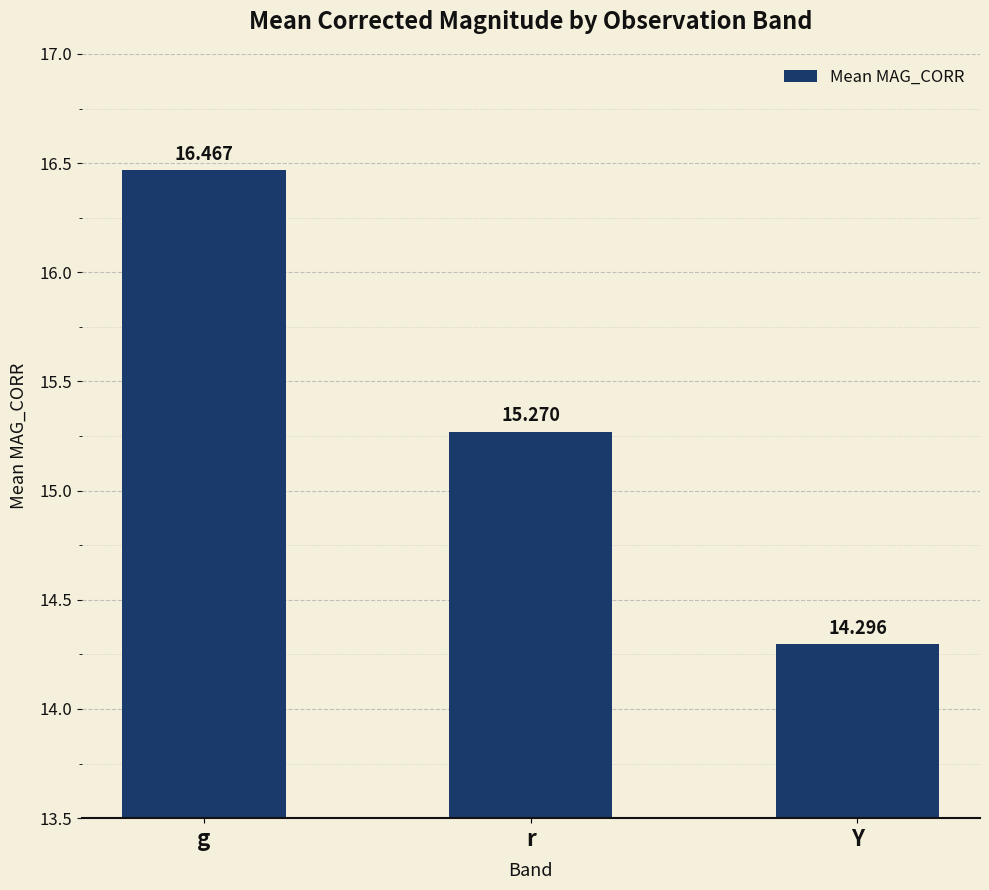

Rank the categories by value from lowest to highest.

Y, r, g